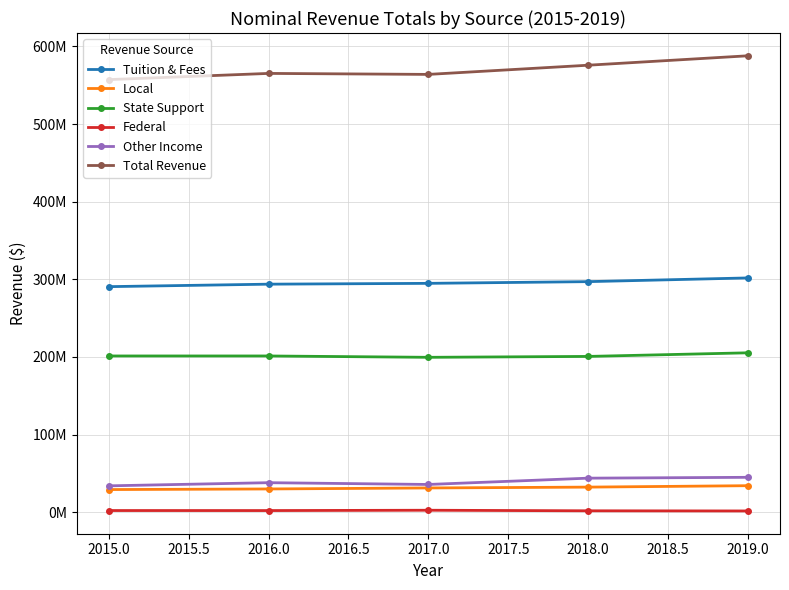

True or false: Local and Total Revenue intersect in this chart.

False